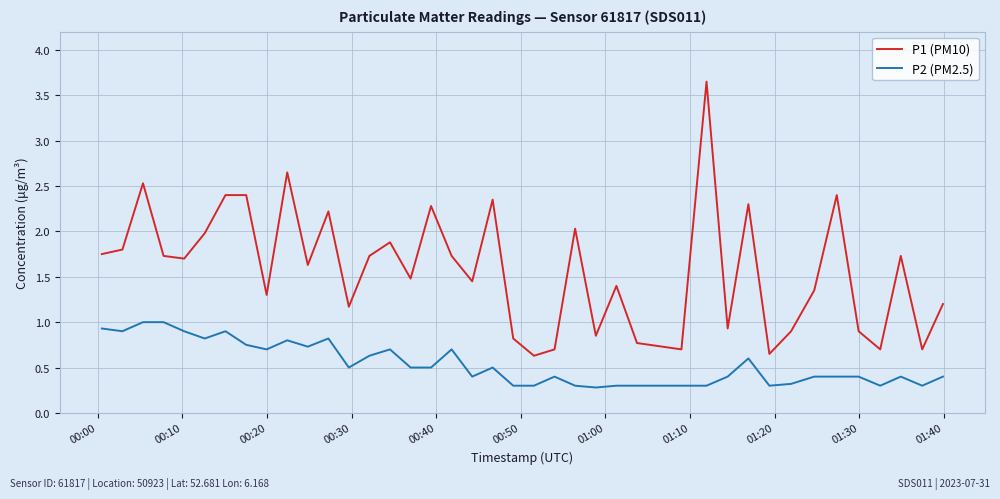

List the series in order of their overall mean, lowest first.

P2 (PM2.5), P1 (PM10)